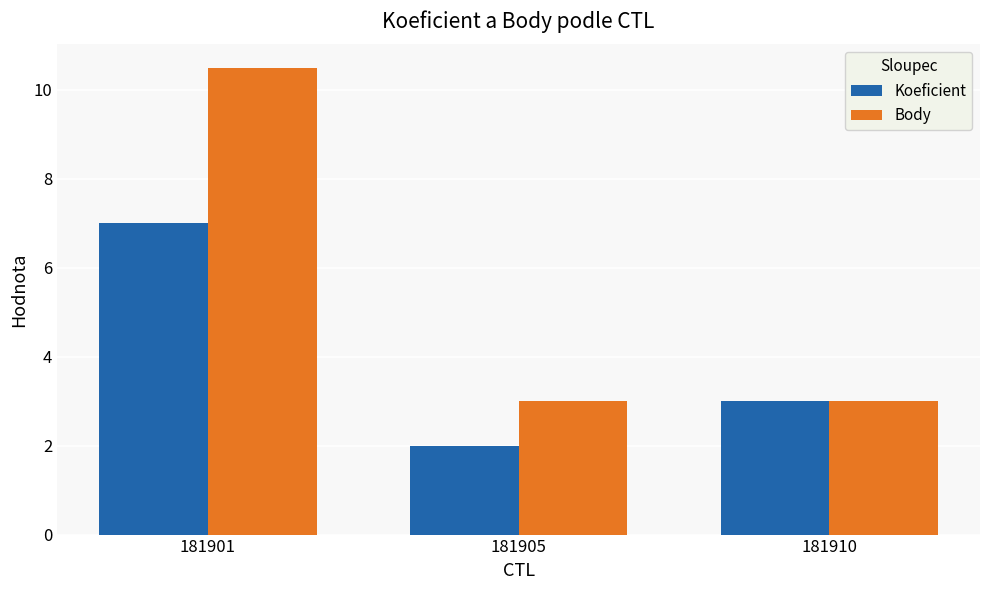

Is it true that Koeficient equals 3.0 at 181910?

True